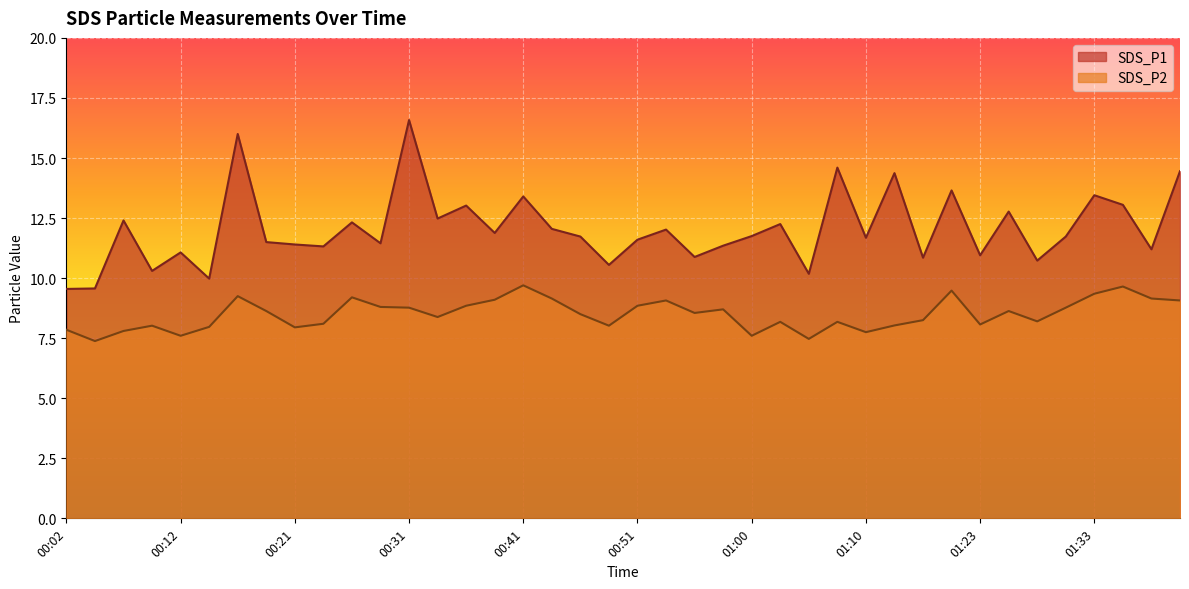

How many data points in SDS_P1 are above 11?

30